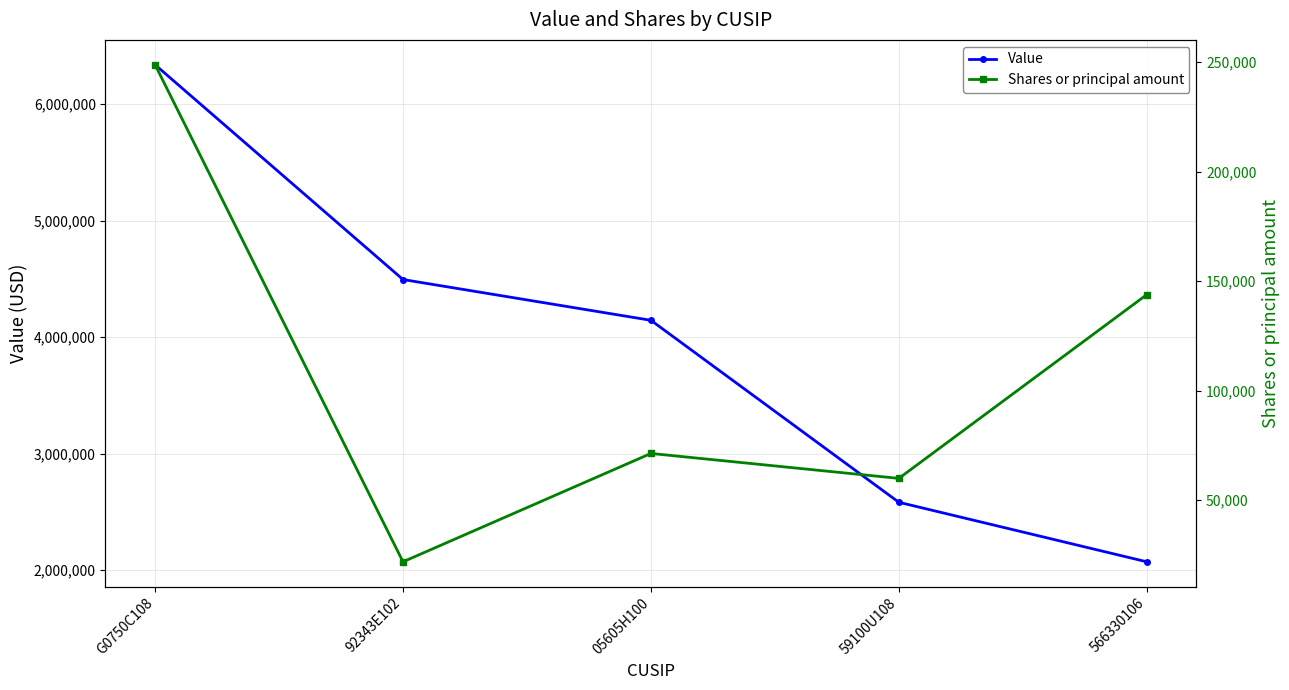

Count the number of categories in the chart.

5